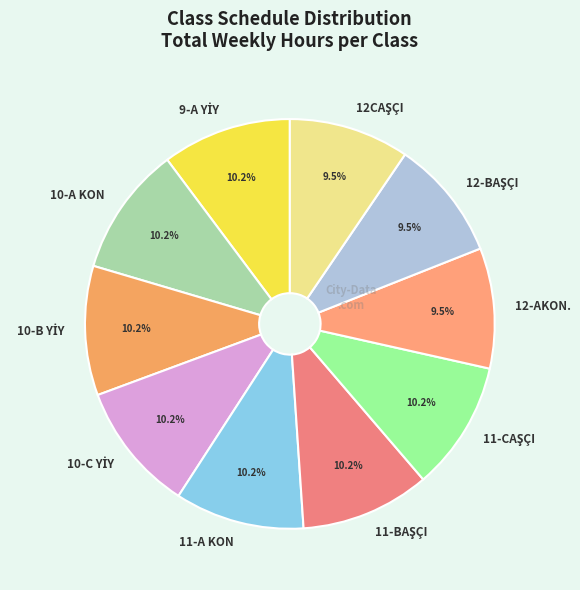

Does 11-A KON account for over 50% of the chart?

No